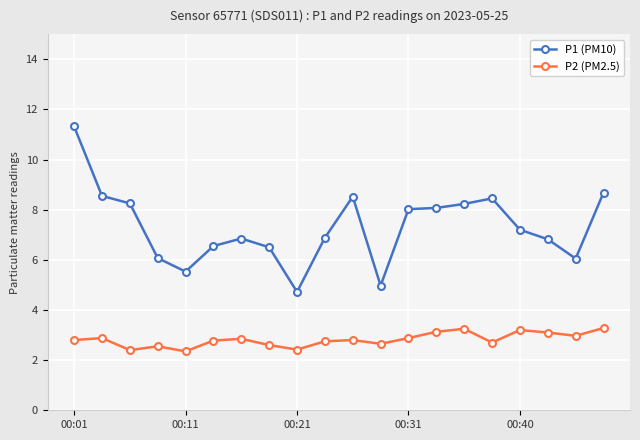

True or false: P2 (PM2.5) and P1 (PM10) intersect in this chart.

False